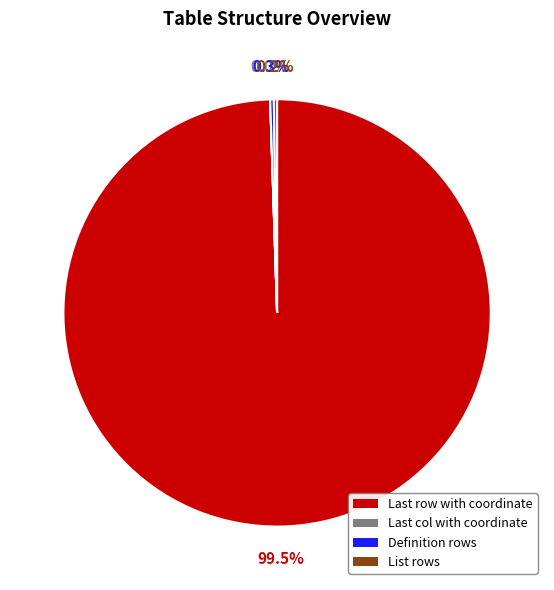

Is there a majority slice in this chart?

Yes